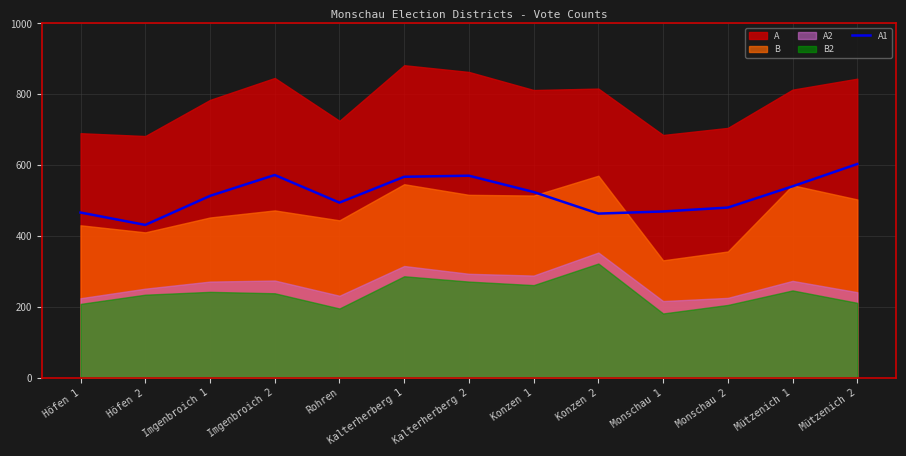

True or false: there are more than 2 points higher than both neighbors.

False